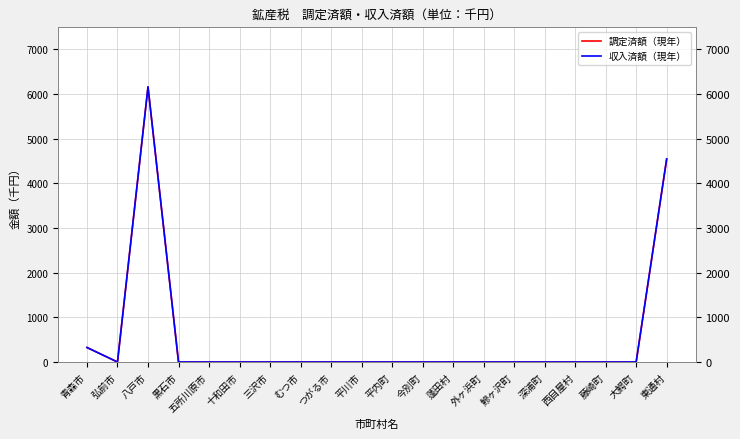

What are all the series names shown in the legend?

調定済額（現年）, 収入済額（現年）